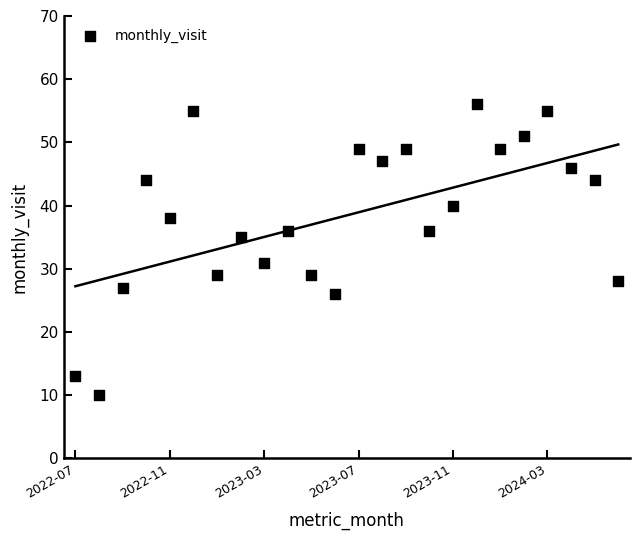

What is the range of Y values (max minus min)?

46